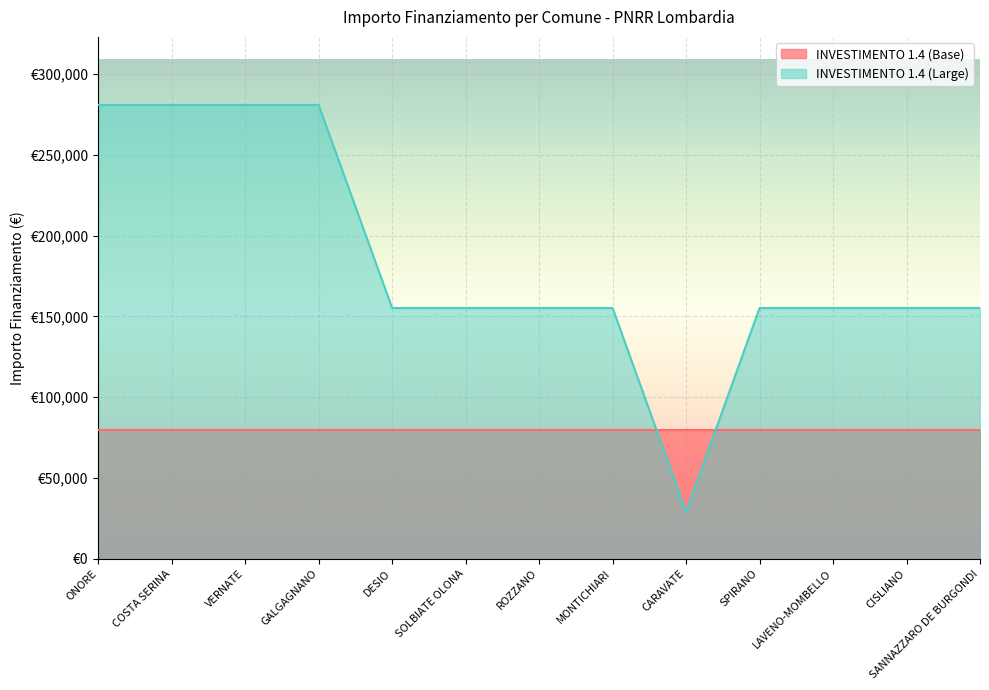

What is the average value?

184192